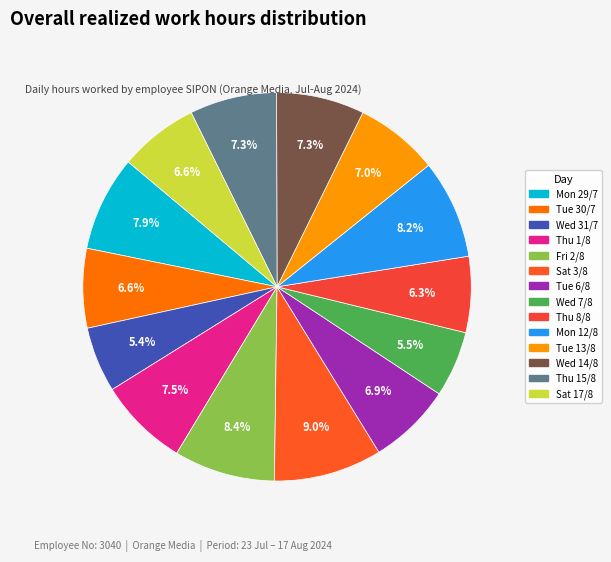

True or false: Tue 6/8 accounts for 7% of the total.

True